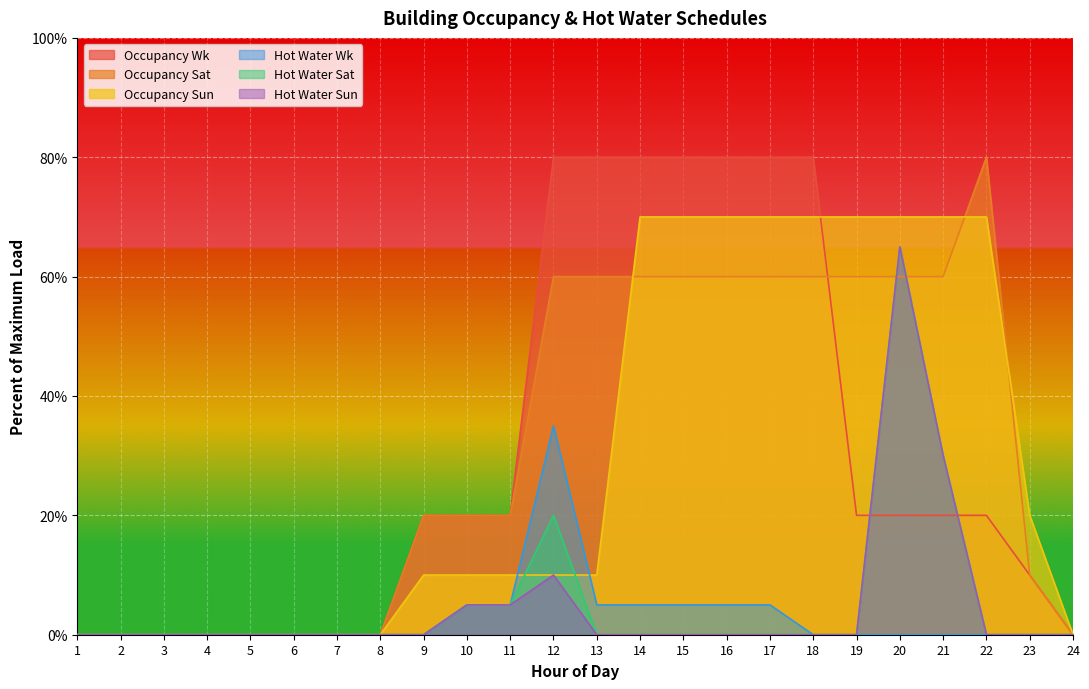

At which category is the sum across all series the highest?

20